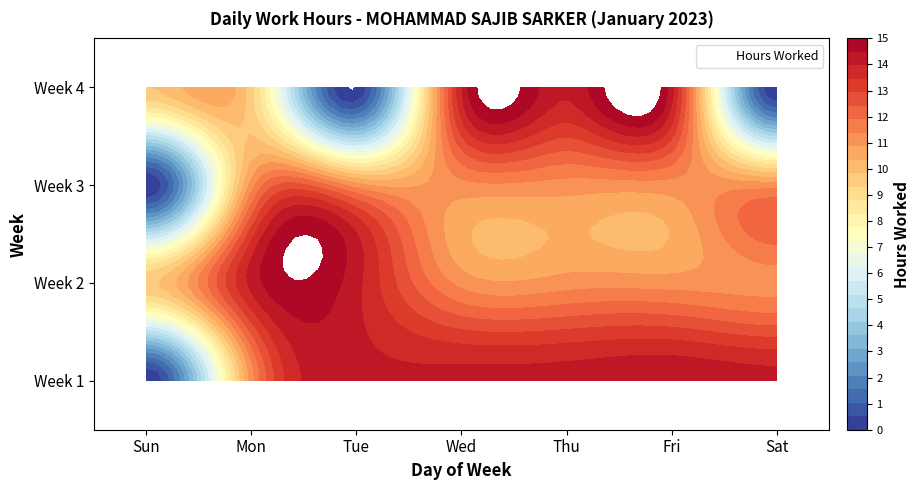

What is the difference between the maximum and minimum values in the 13 series?

11.1